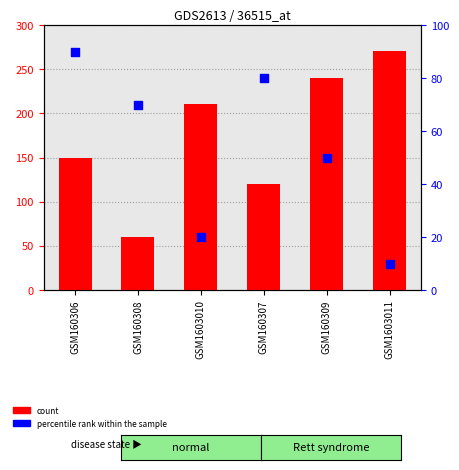

Is the value of percentile rank within the sample at GSM1603011 greater than the value of count at GSM160309?

No